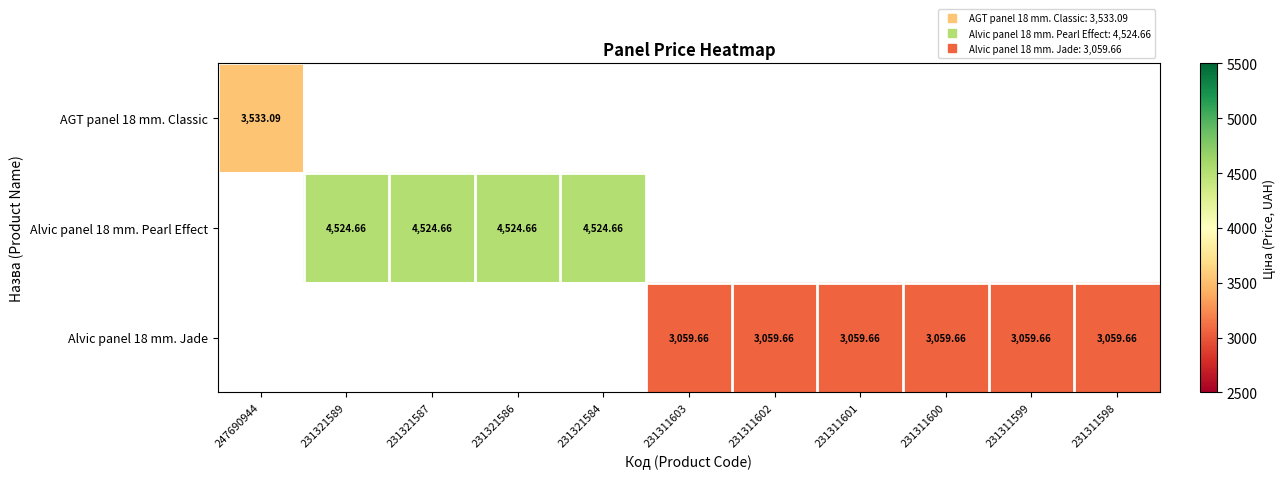

Which has a higher value, 231311602 or 231311601?

231311601